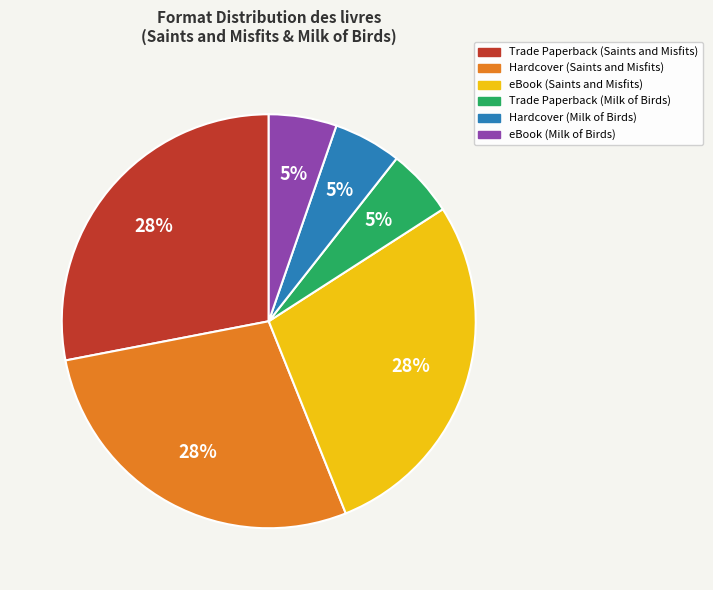

Does any single category account for the majority?

No